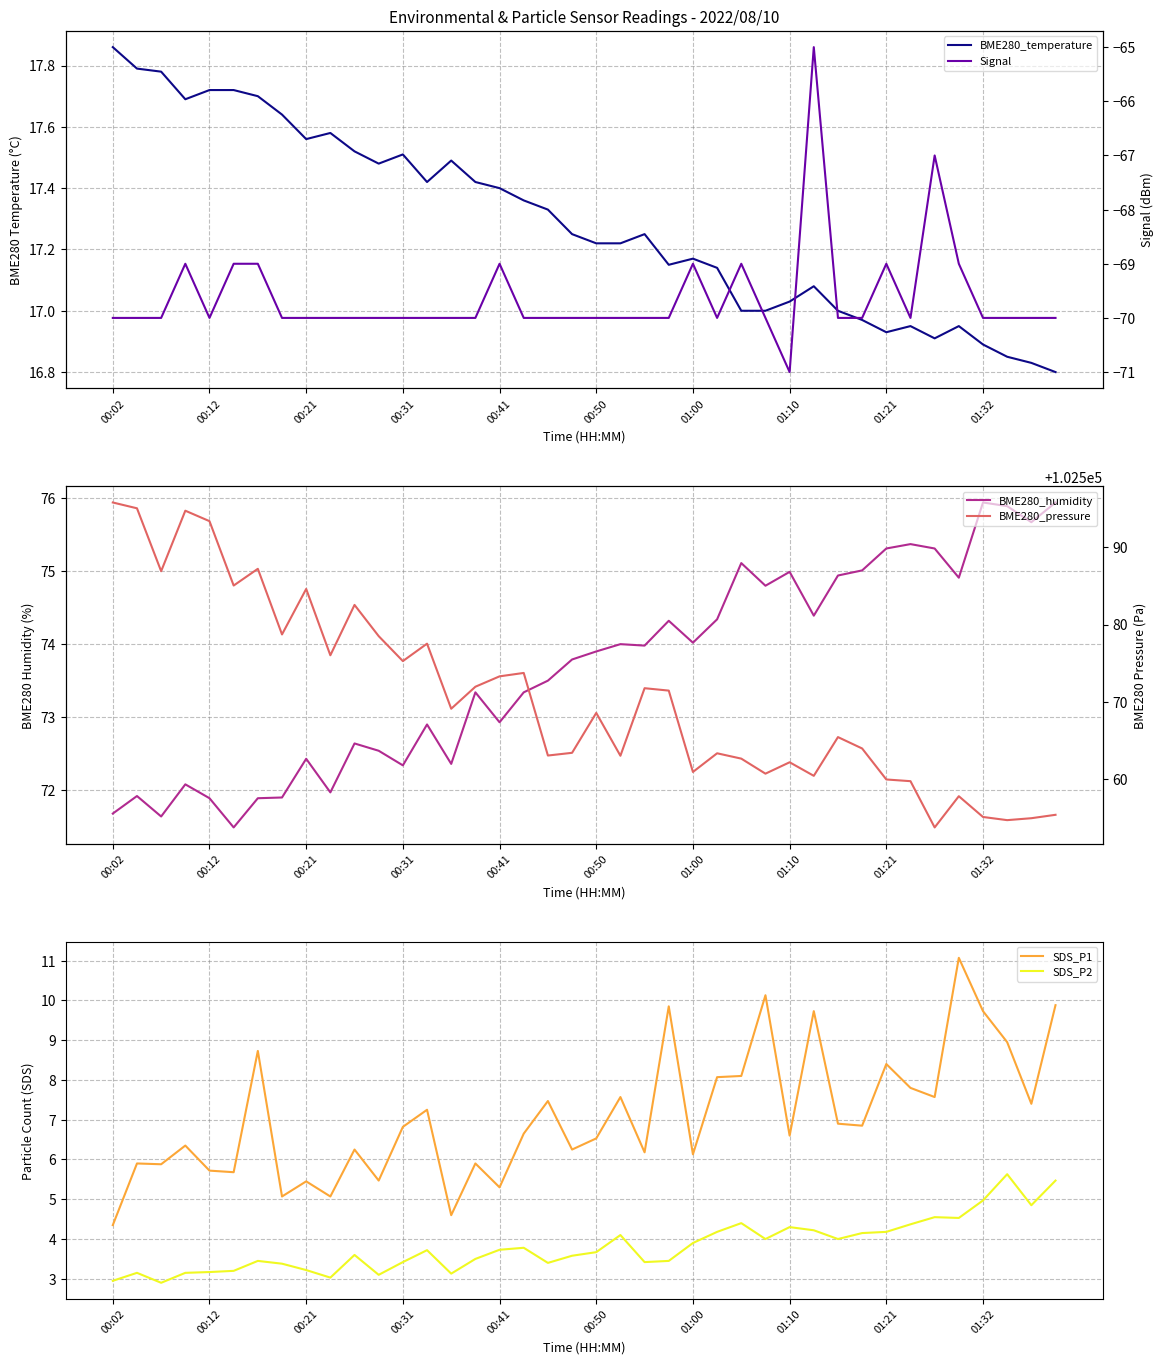

What is the value of the BME280_temperature point at the 1st from the left?

17.9